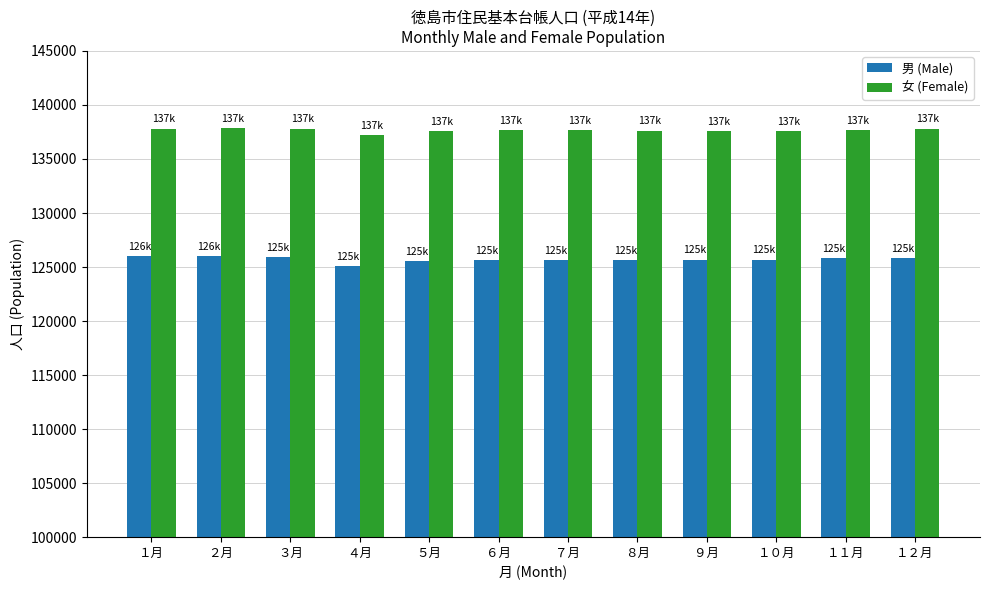

What is the spread (max minus min) of values at ６月?

12037